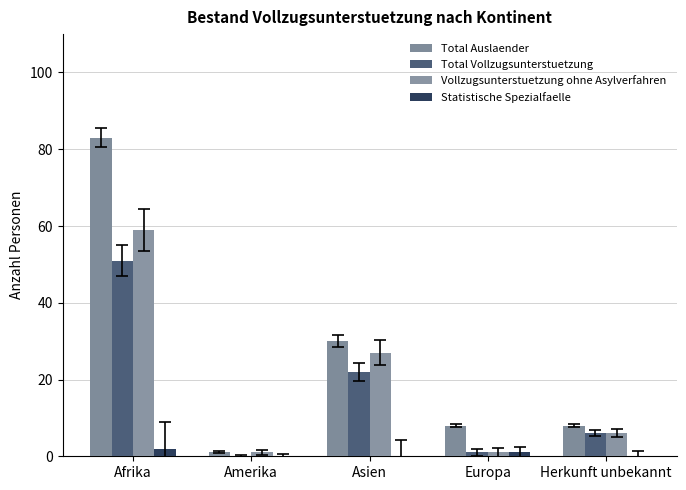

What are all the series names shown in the legend?

Total Auslaender, Total Vollzugsunterstuetzung, Vollzugsunterstuetzung ohne Asylverfahren, Statistische Spezialfaelle